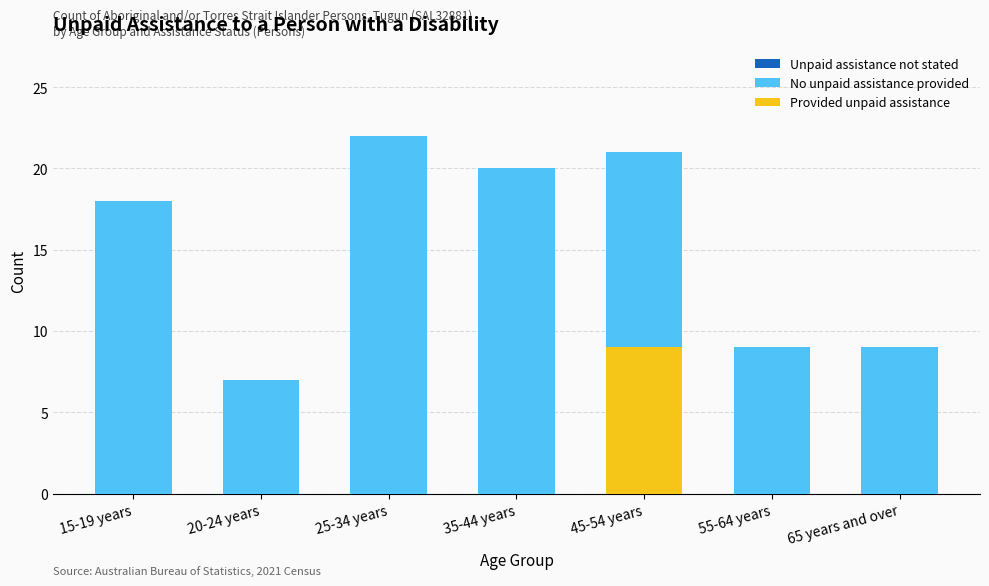

What is the total value across all series at 45-54 years?

21